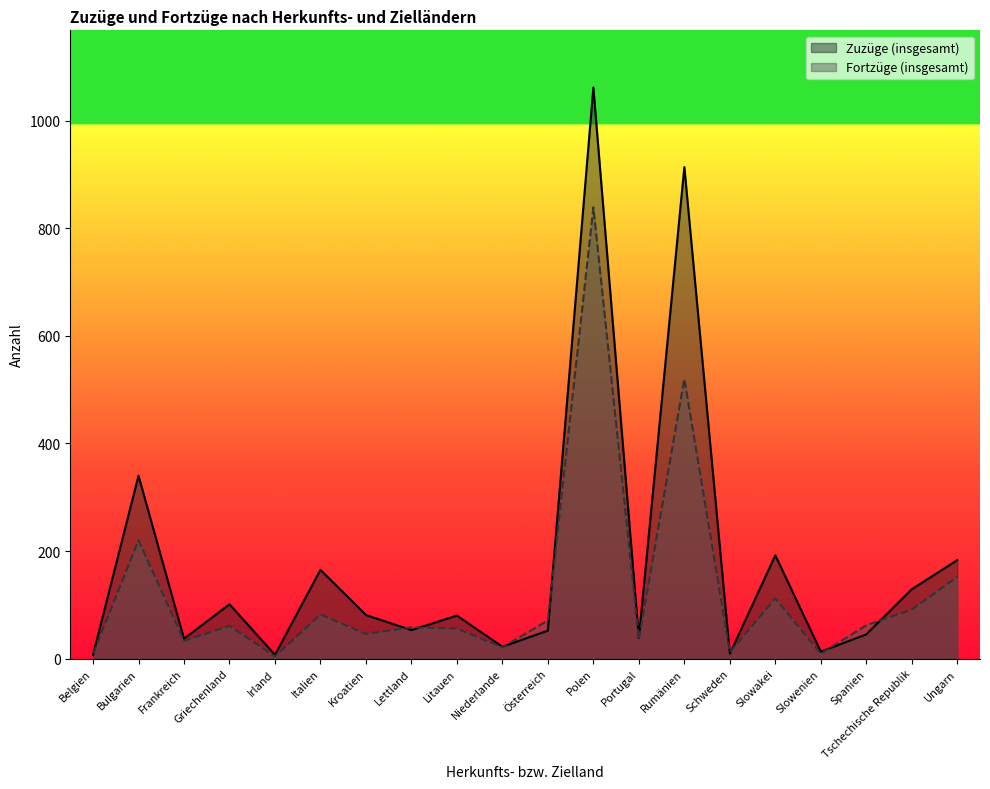

What is the average value of the Fortzüge (insgesamt) series?

125